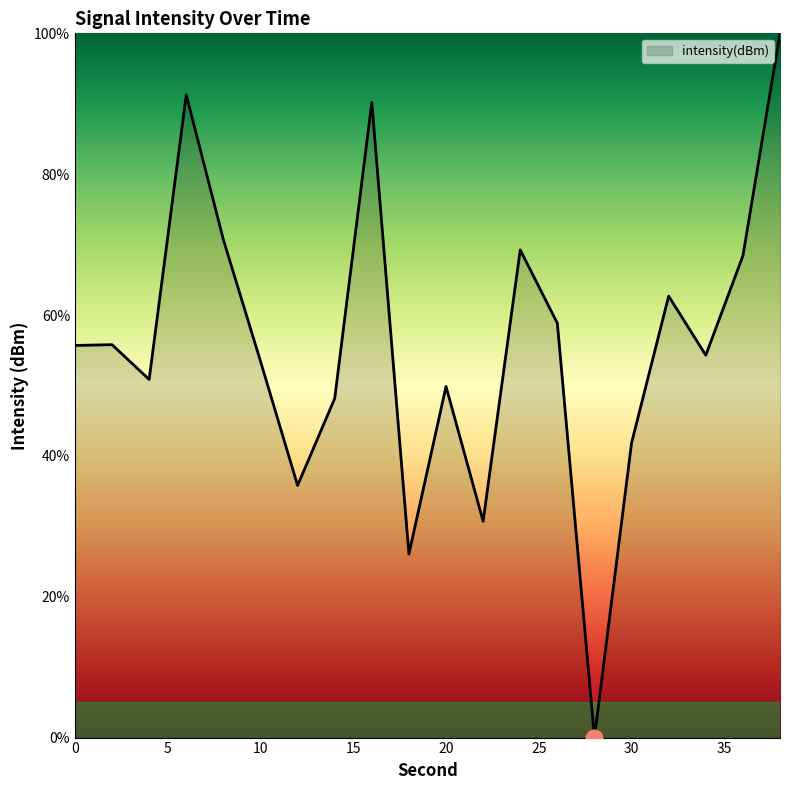

What is the difference between the maximum and minimum values?

100.0